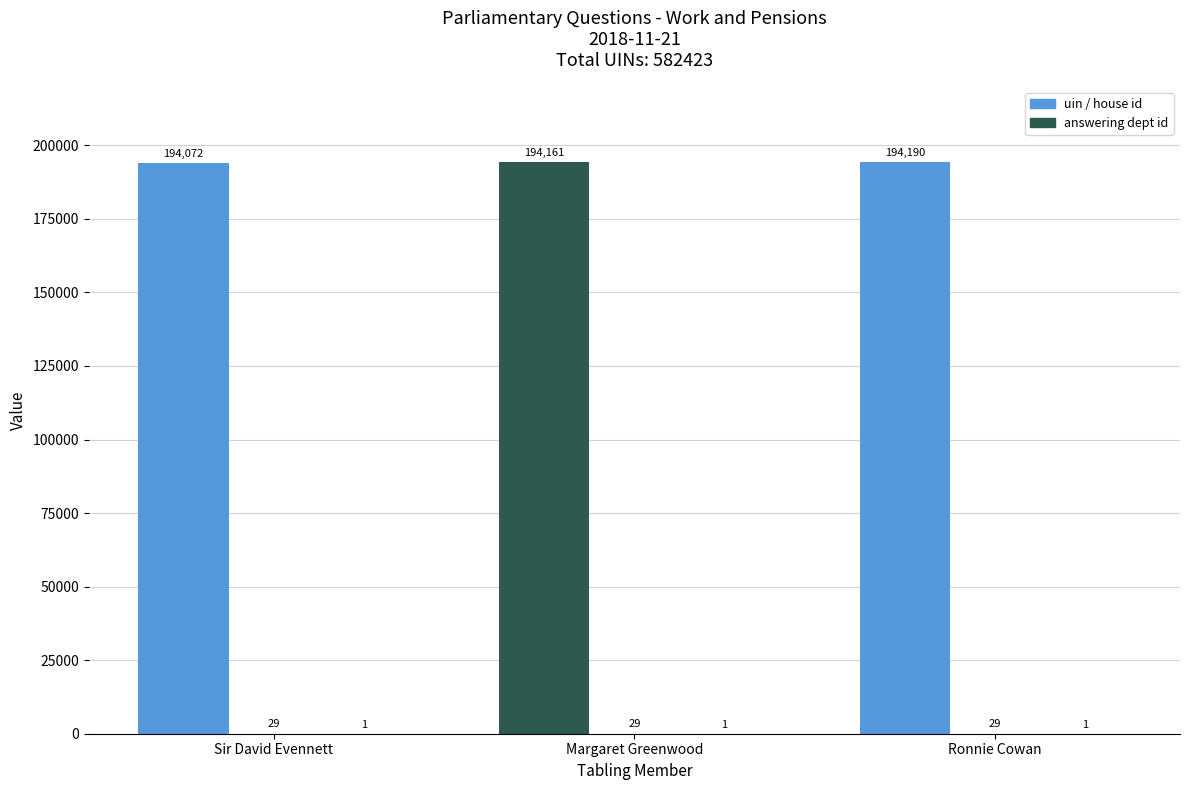

Does the chart contain stacked bars?

No